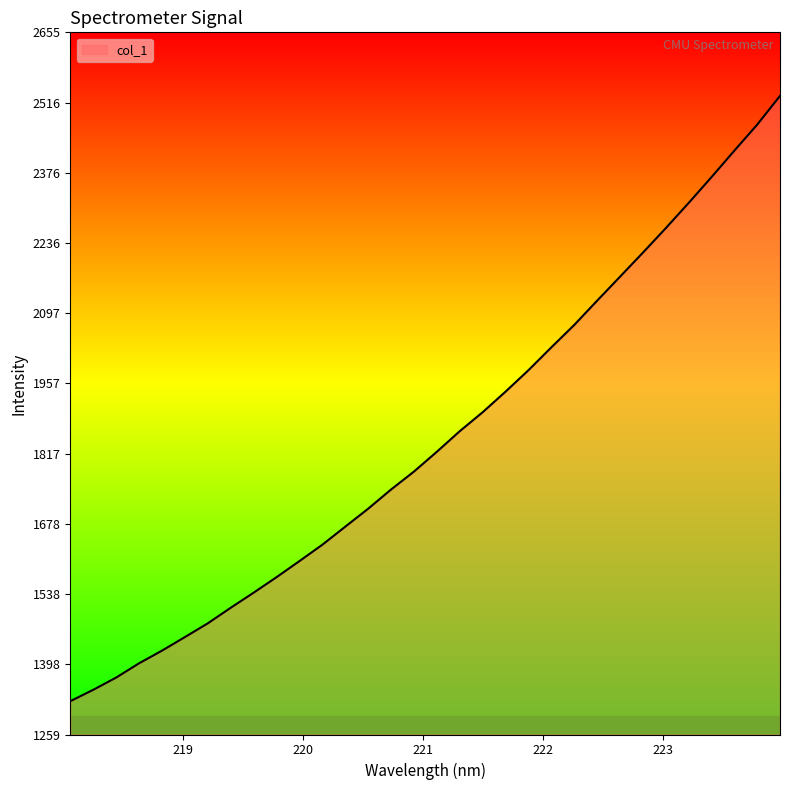

What is the sum of all values?

59051.8